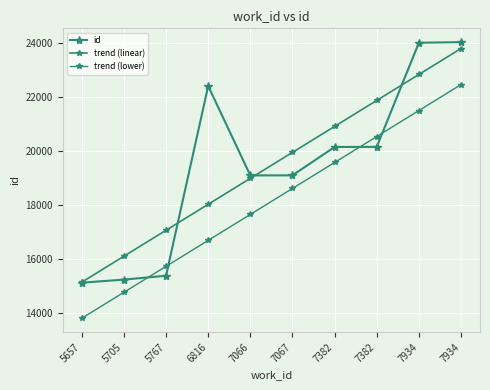

What is the average value of the trend (lower) series?

18122.8